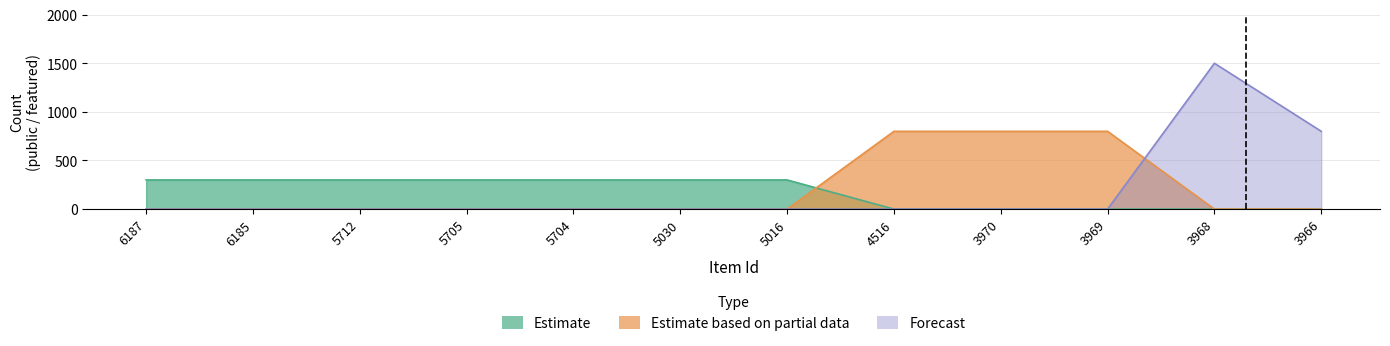

How many times do Estimate based on partial data and Estimate cross each other?

1